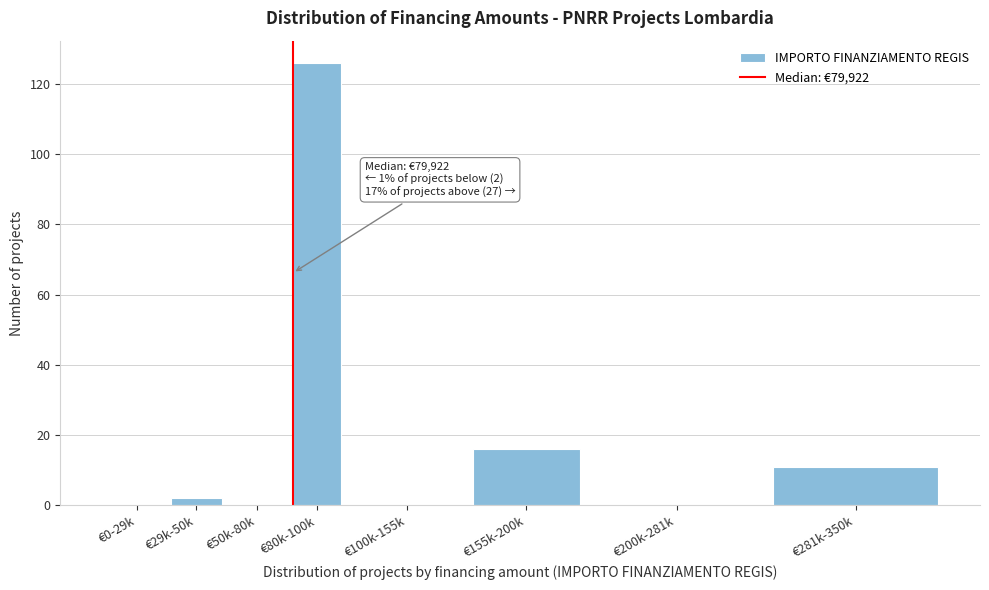

Reading left to right, what are all the values shown in this chart?

€0-29k=0	€29k-50k=2	€50k-80k=0	€80k-100k=126	€100k-155k=0	€155k-200k=16	€200k-281k=0	€281k-350k=11